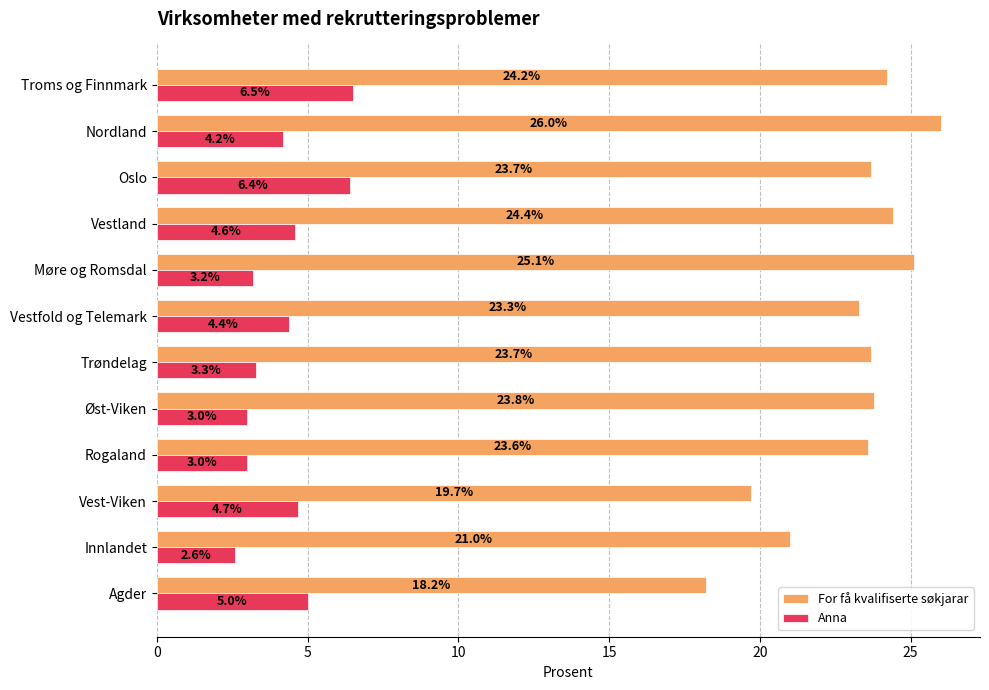

What is the difference between the highest and lowest values at Vest-Viken?

15.0